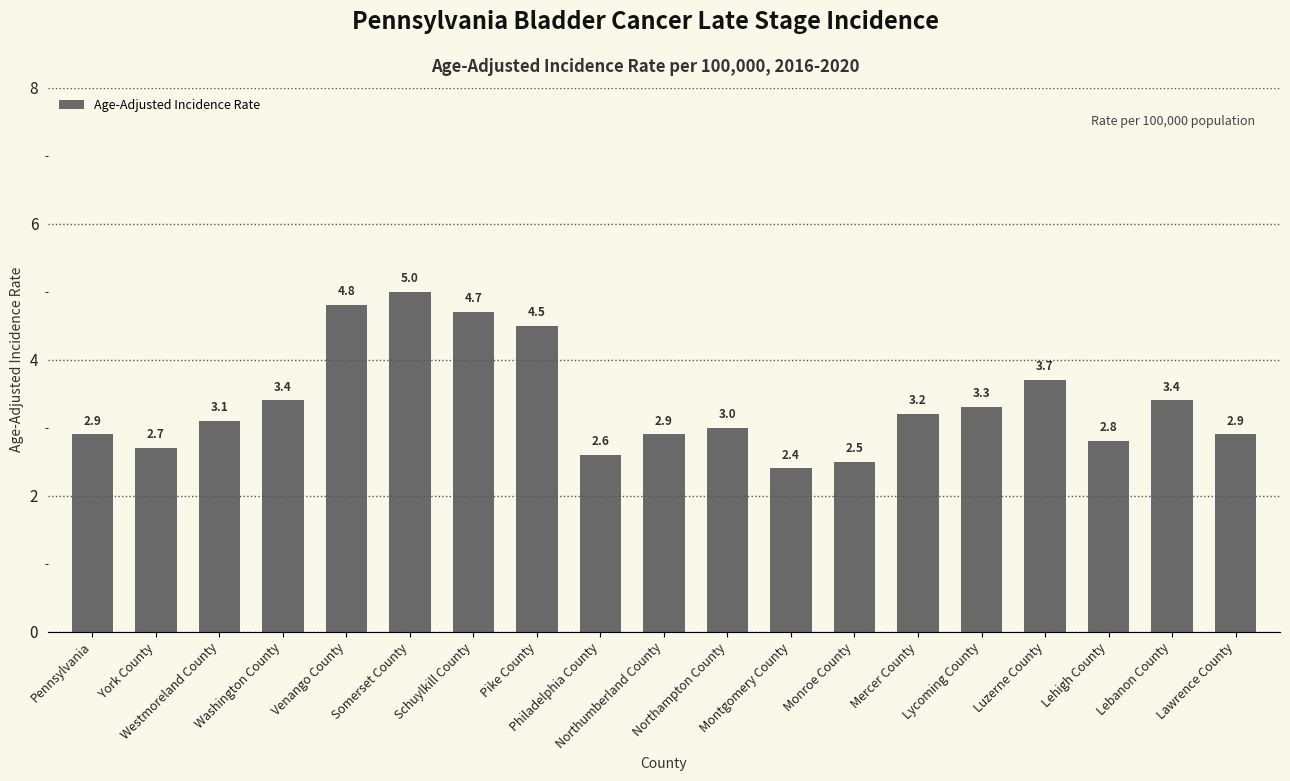

What is the label of the 7th bar from the left?

Schuylkill County